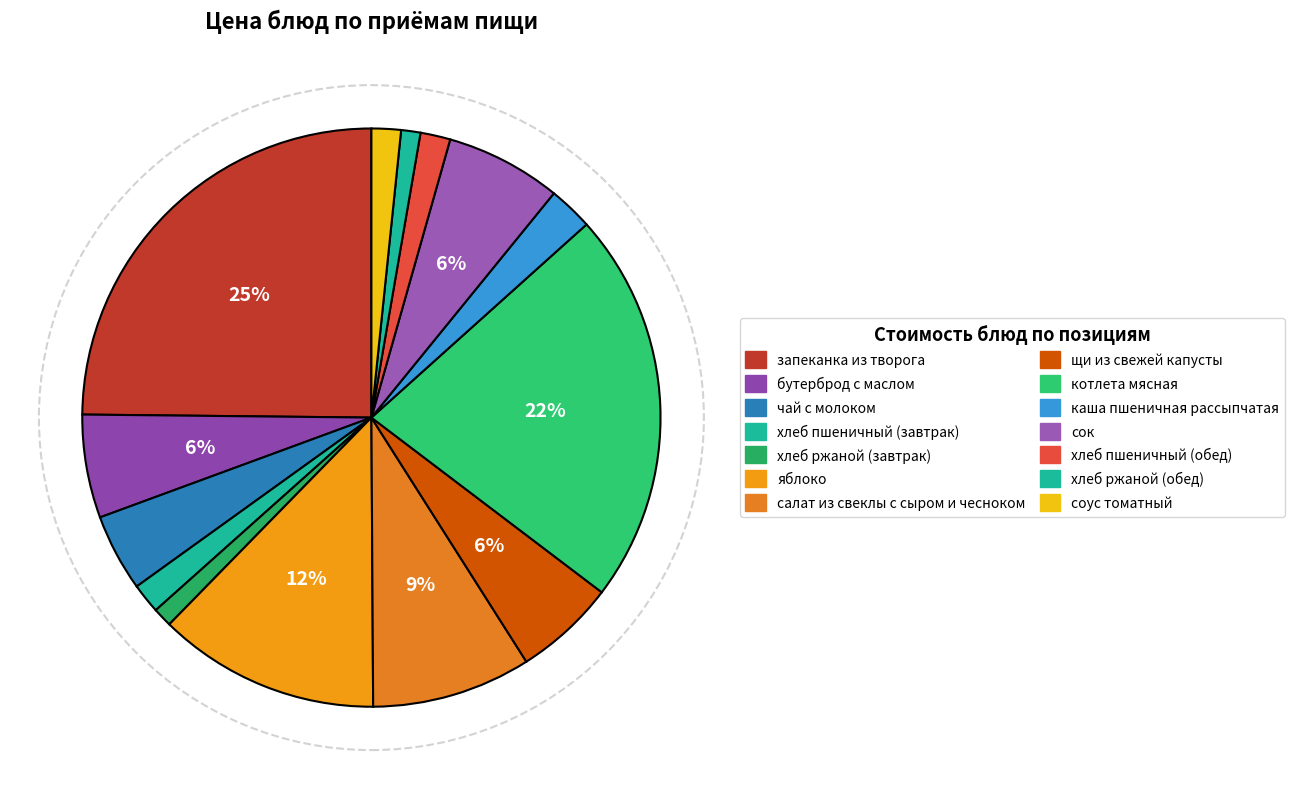

Count the number of slices in the pie.

14